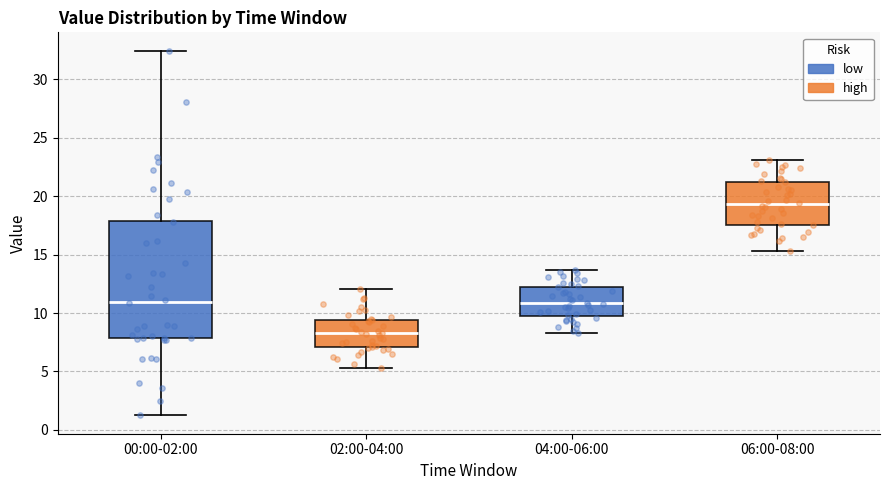

Reading left to right, transcribe this box plot: for each box, give where its median line is, the range the box spans, and where its two whiskers end, as read against the y-axis. The values are not printed on the chart, so give them approximately, as read against the axis.

00:00-02:00: median 11.0, box 8.0 to 18.0, whiskers 1.0 to 32.5
02:00-04:00: median 8.5, box 7.0 to 9.5, whiskers 5.5 to 12.0
04:00-06:00: median 11.0, box 10.0 to 12.0, whiskers 8.5 to 13.5
06:00-08:00: median 19.5, box 17.5 to 21.0, whiskers 15.5 to 23.0